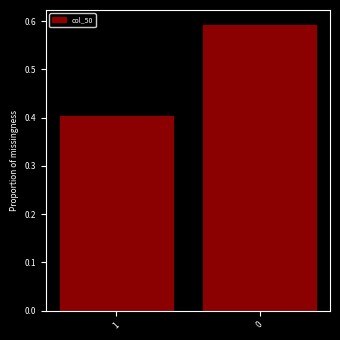

List the labels in order of value, largest first.

0, 1